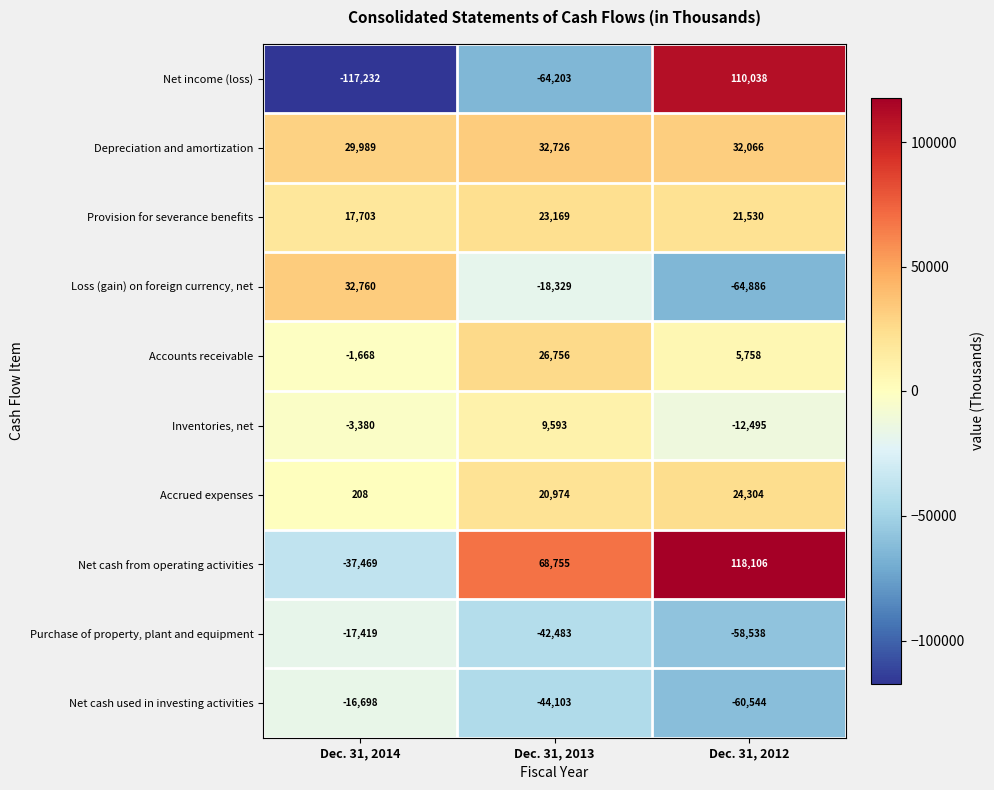

Reading left to right, what are all the values shown in this chart?

Net income (loss): Dec. 31, 2014=-117232	Dec. 31, 2013=-64203	Dec. 31, 2012=110038
Depreciation and amortization: Dec. 31, 2014=29989	Dec. 31, 2013=32726	Dec. 31, 2012=32066
Provision for severance benefits: Dec. 31, 2014=17703	Dec. 31, 2013=23169	Dec. 31, 2012=21530
Loss (gain) on foreign currency, net: Dec. 31, 2014=32760	Dec. 31, 2013=-18329	Dec. 31, 2012=-64886
Accounts receivable: Dec. 31, 2014=-1668	Dec. 31, 2013=26756	Dec. 31, 2012=5758
Inventories, net: Dec. 31, 2014=-3380	Dec. 31, 2013=9593	Dec. 31, 2012=-12495
Accrued expenses: Dec. 31, 2014=208	Dec. 31, 2013=20974	Dec. 31, 2012=24304
Net cash from operating activities: Dec. 31, 2014=-37469	Dec. 31, 2013=68755	Dec. 31, 2012=118106
Purchase of property, plant and equipment: Dec. 31, 2014=-17419	Dec. 31, 2013=-42483	Dec. 31, 2012=-58538
Net cash used in investing activities: Dec. 31, 2014=-16698	Dec. 31, 2013=-44103	Dec. 31, 2012=-60544